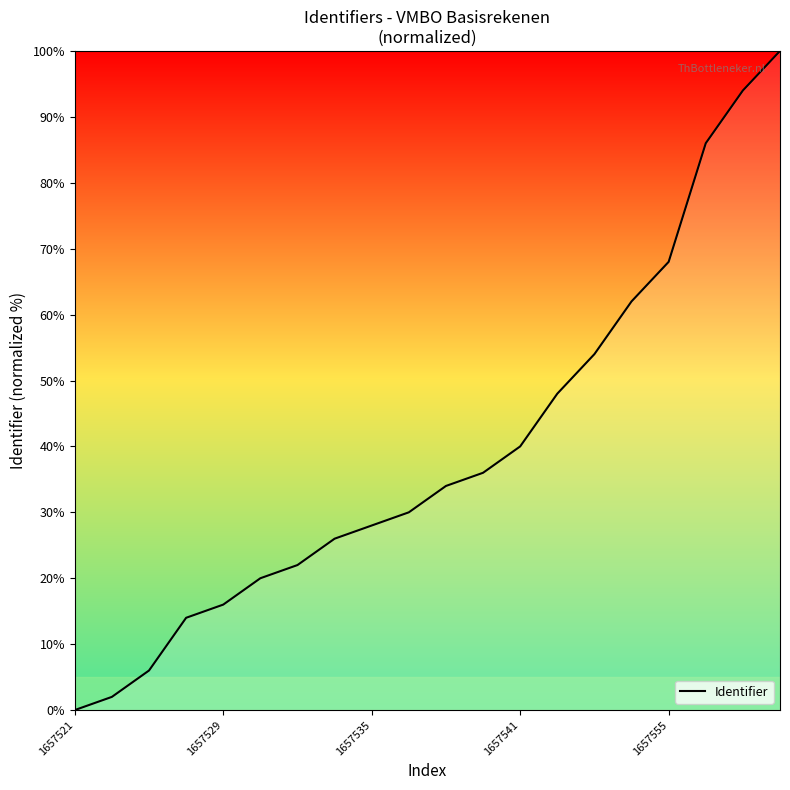

What is the average value?

39.3